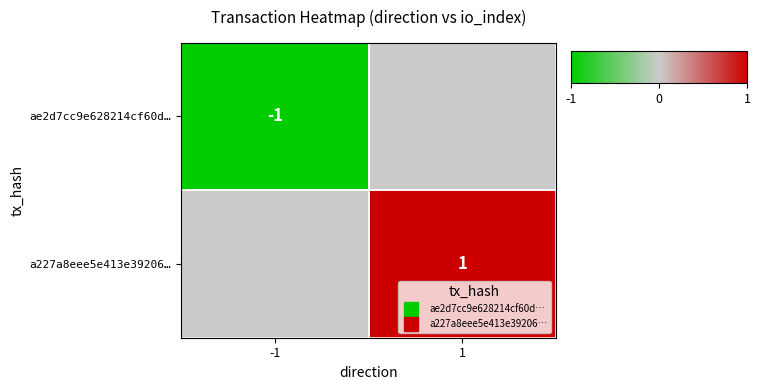

At which label is ae2d7cc9e628214cf60d… closest to 0?

1